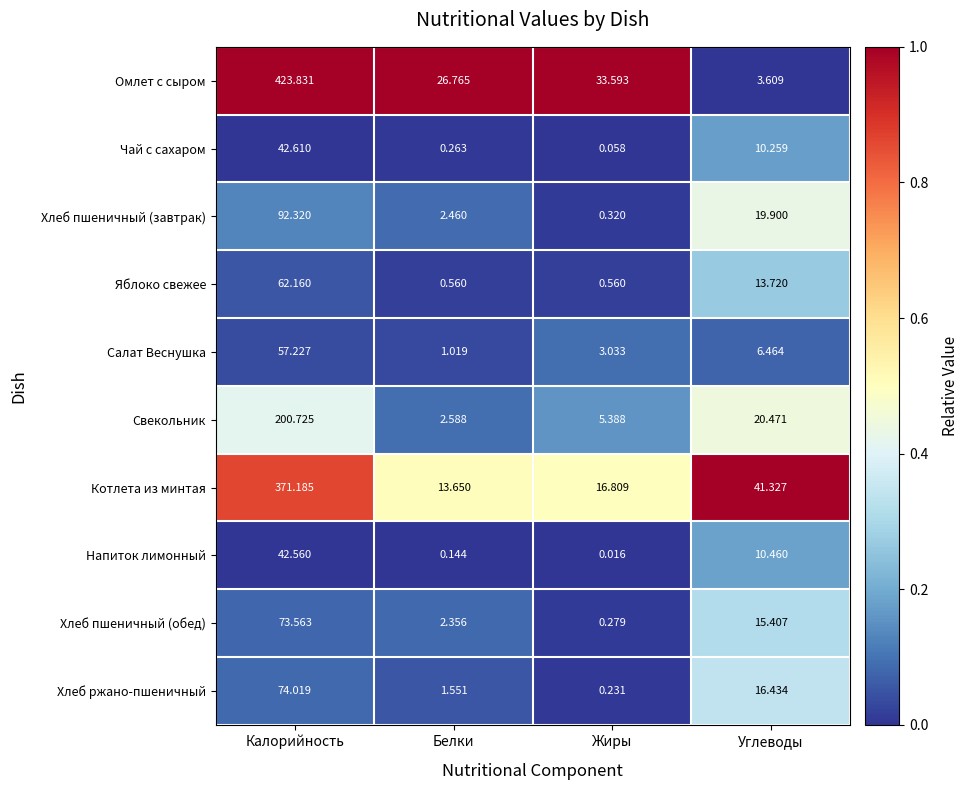

Where does the Хлеб ржано-пшеничный series first go above 16?

Калорийность